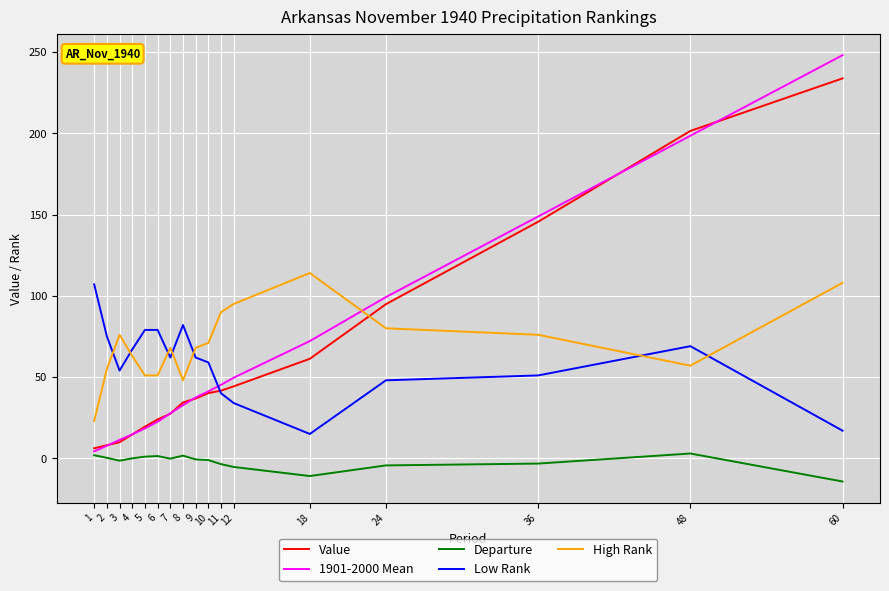

Where does the Departure series first go above 0?

1